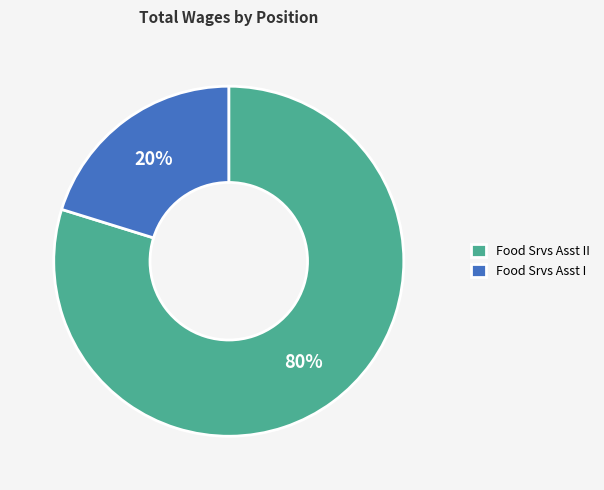

Is it true that Food Srvs Asst I is 15% of the pie?

False